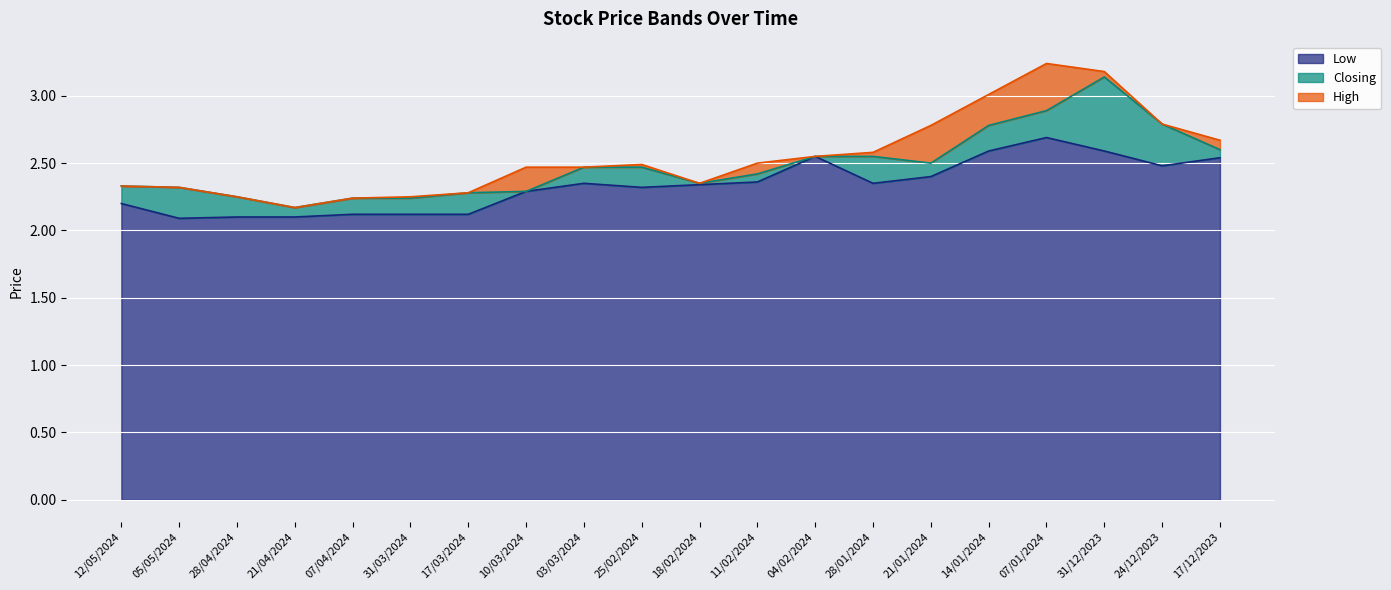

What is the greatest value displayed?

3.2